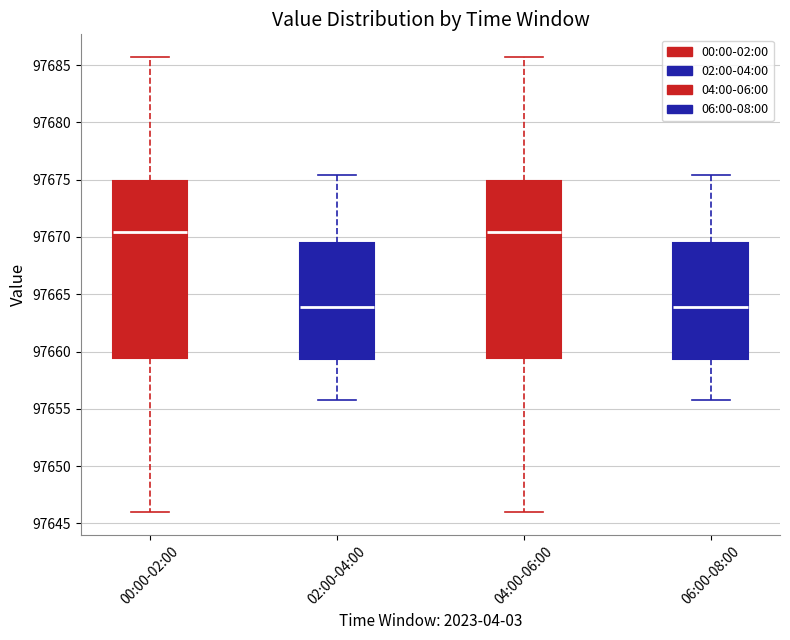

Where is the lower edge of the box for 06:00-08:00 on the y-axis? The values are not printed on the chart, so give them approximately, as read against the axis.

97659.5